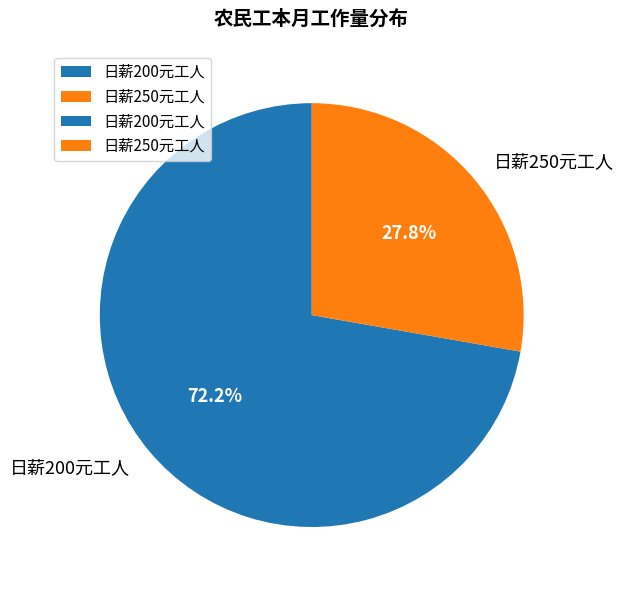

How many segments does this pie chart have?

2